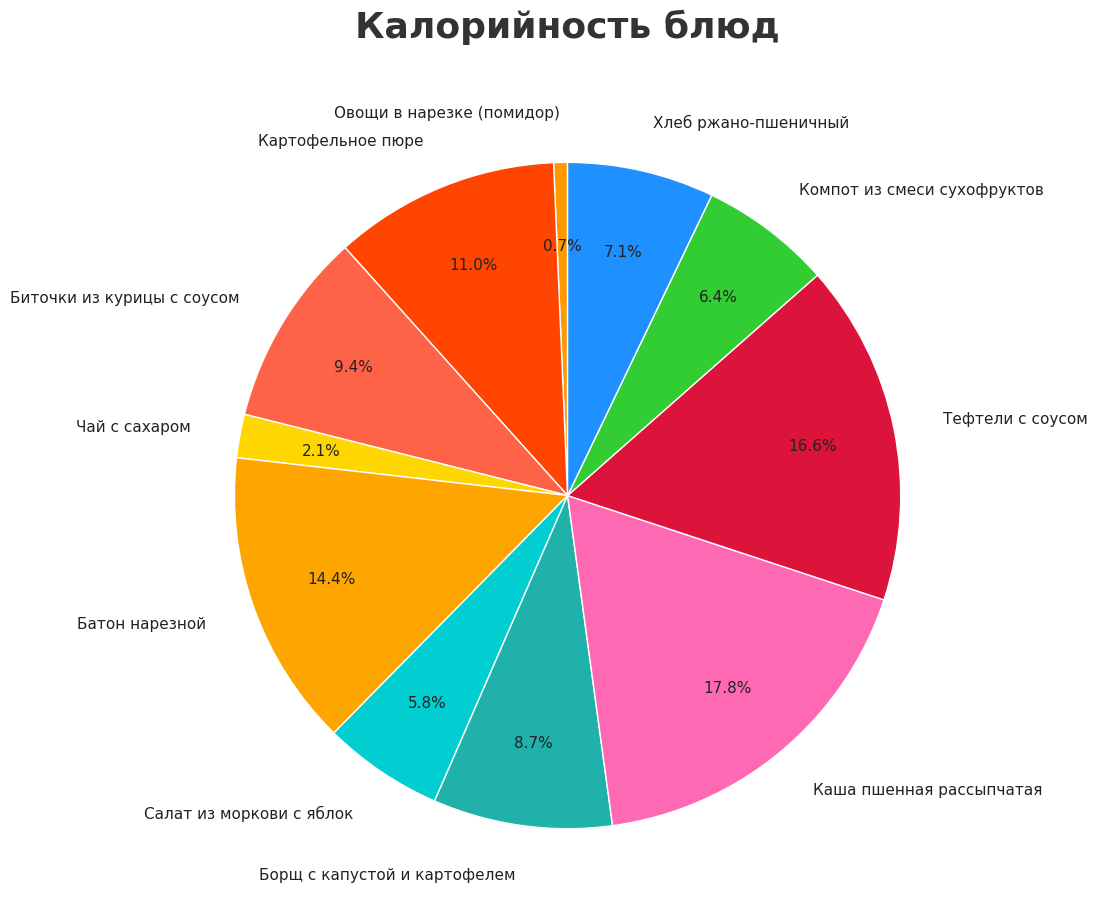

Is Хлеб ржано-пшеничный the majority of the pie?

No